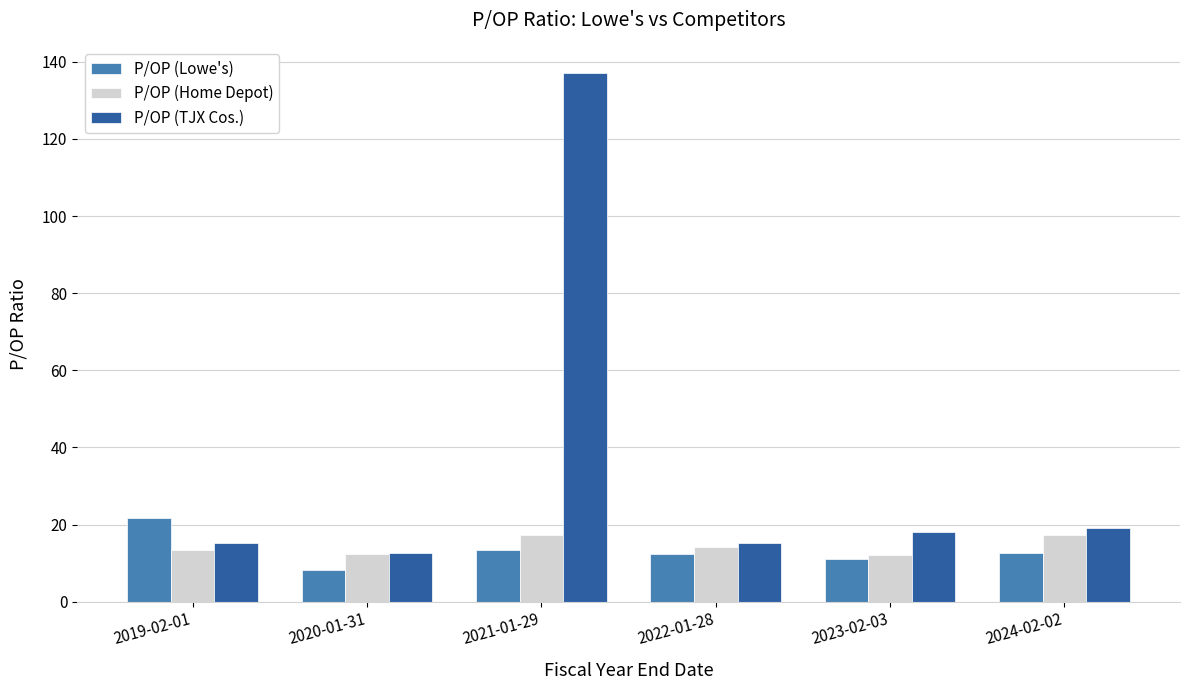

Read the P/OP (Lowe's) value at 2024-02-02.

12.6